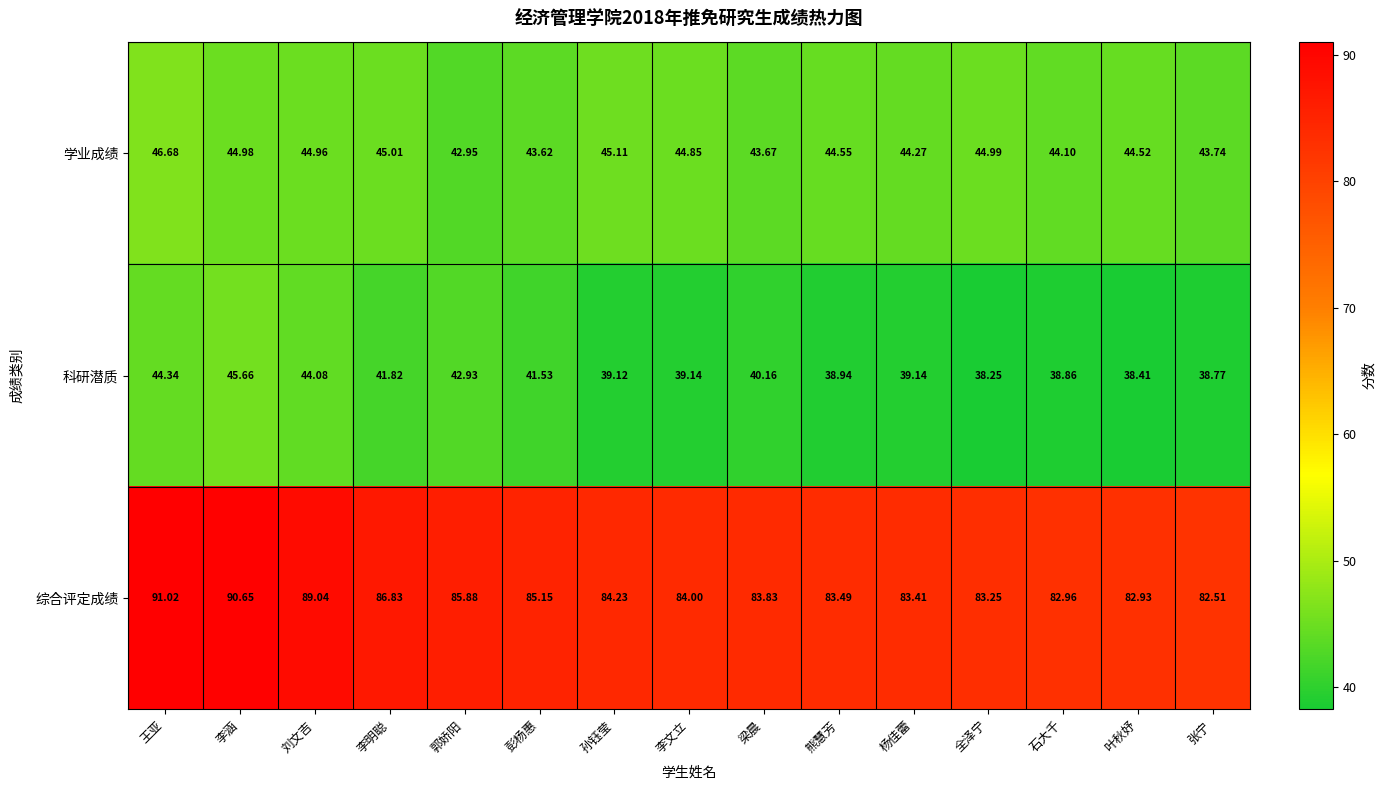

At which label does 学业成绩 first exceed 44?

王亚